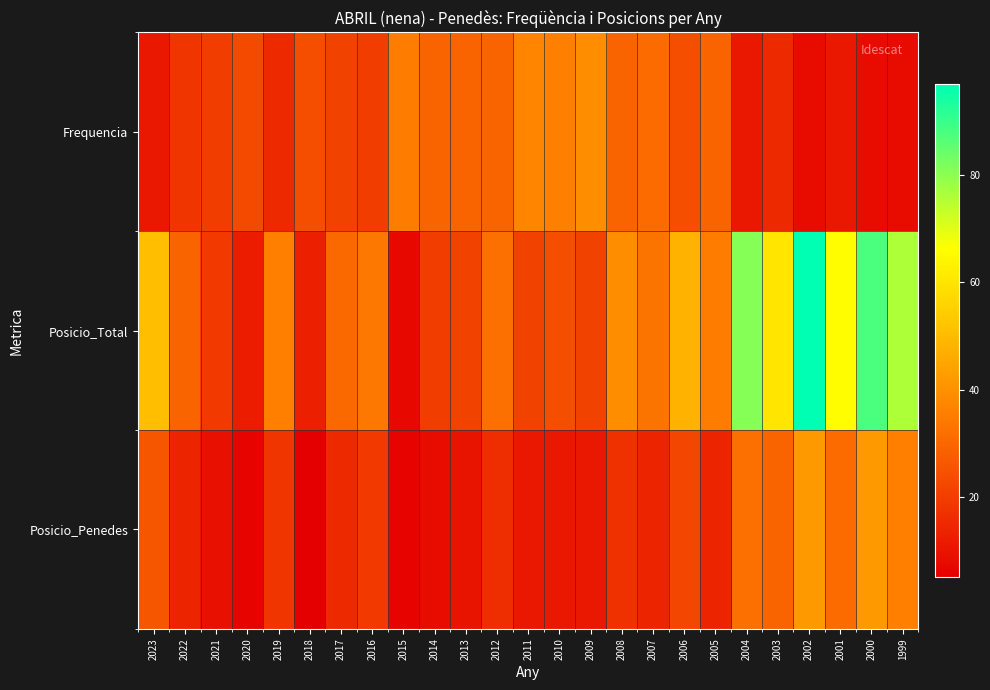

Reading right to left, list all the values displayed in this chart.

Frequencia: 1999=8	2000=8	2001=11	2002=8	2003=15	2004=11	2005=29	2006=24	2007=31	2008=29	2009=39	2010=36	2011=37	2012=29	2013=29	2014=29	2015=35	2016=20	2017=21	2018=24	2019=15	2020=23	2021=20	2022=18	2023=11
Posicio_Total: 1999=76	2000=88	2001=66	2002=97	2003=60	2004=81	2005=35	2006=48	2007=33	2008=39	2009=21	2010=24	2011=21	2012=32	2013=21	2014=20	2015=7	2016=34	2017=30	2018=13	2019=36	2020=12	2021=19	2022=29	2023=51
Posicio_Penedes: 1999=36	2000=42	2001=31	2002=42	2003=29	2004=32	2005=14	2006=22	2007=14	2008=17	2009=11	2010=11	2011=11	2012=16	2013=10	2014=8	2015=6	2016=19	2017=15	2018=5	2019=18	2020=6	2021=9	2022=14	2023=26